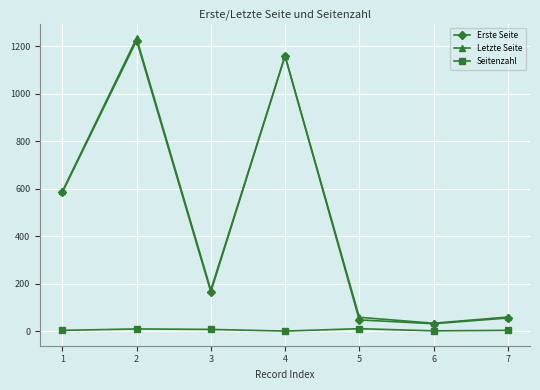

Is the value of Seitenzahl at 7 greater than the value of Erste Seite at 5?

No